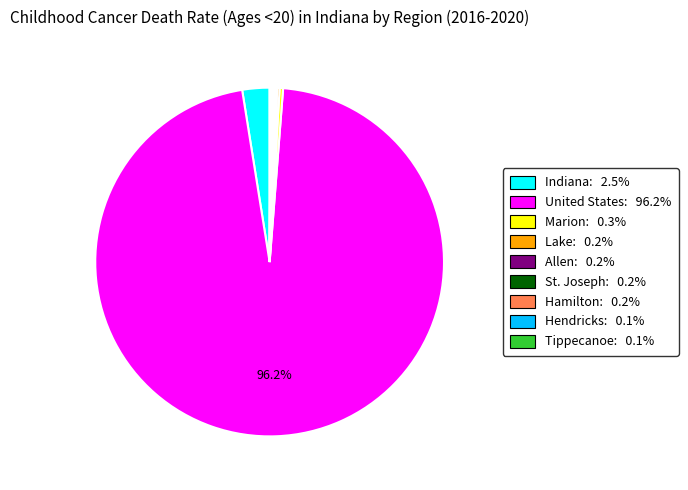

Is there a majority slice in this chart?

Yes